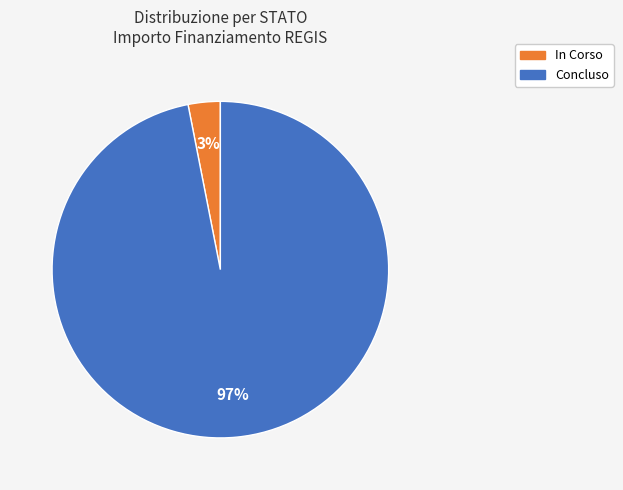

To the nearest percent, what portion does In Corso represent?

3%